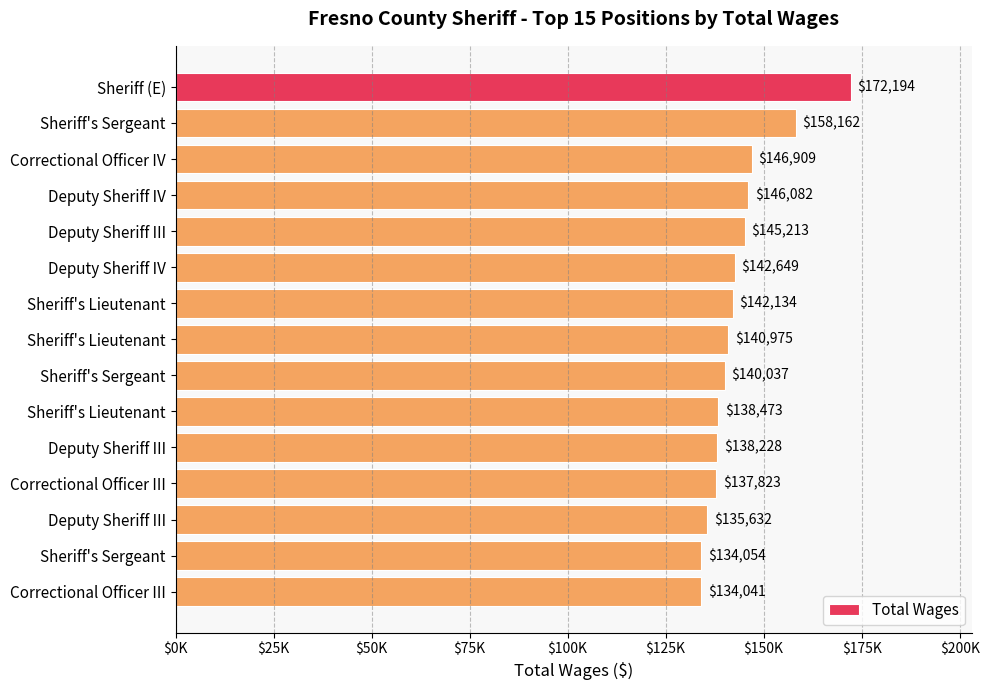

Are the bars horizontal?

Yes